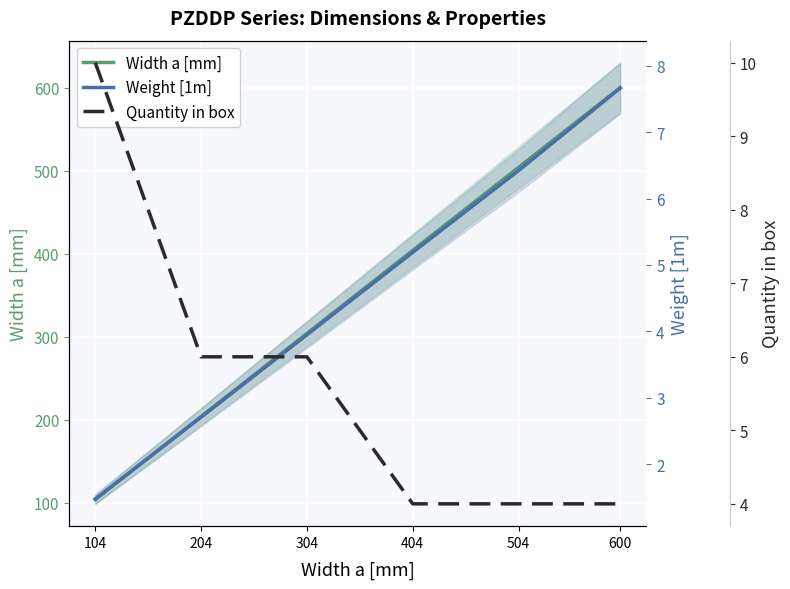

What are all the series names shown in the legend?

Width a [mm], Weight [1m], Quantity in box